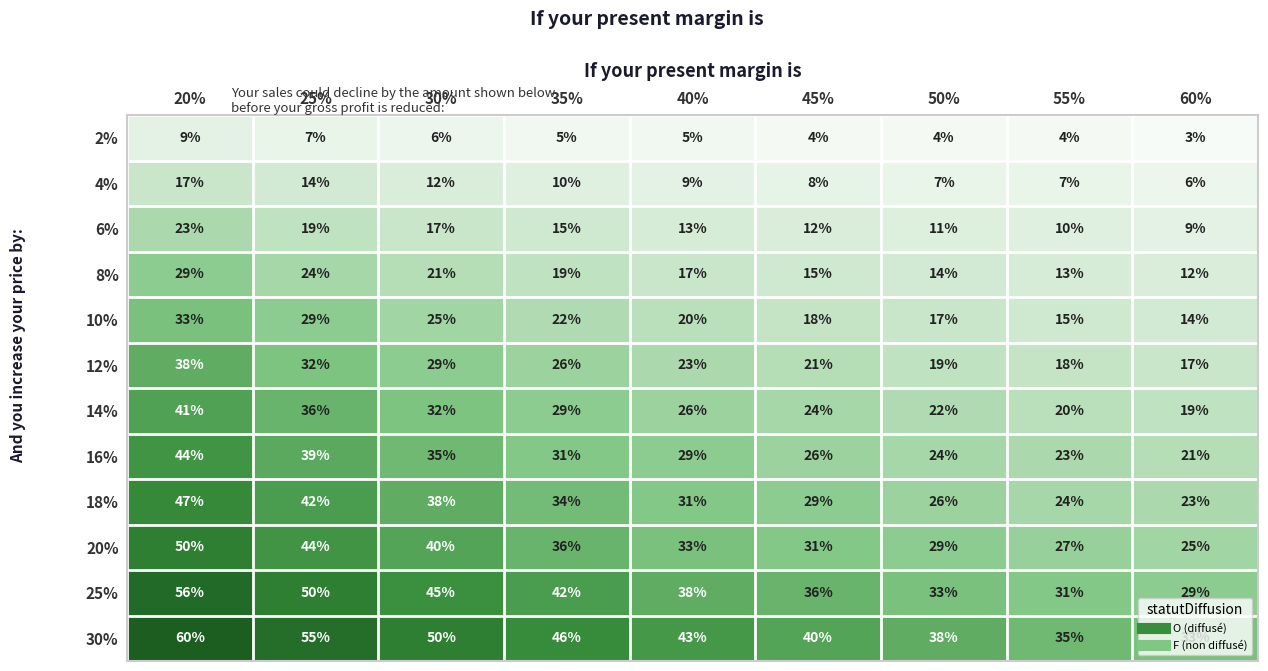

Which category has the lowest value in the 4% series?

60%